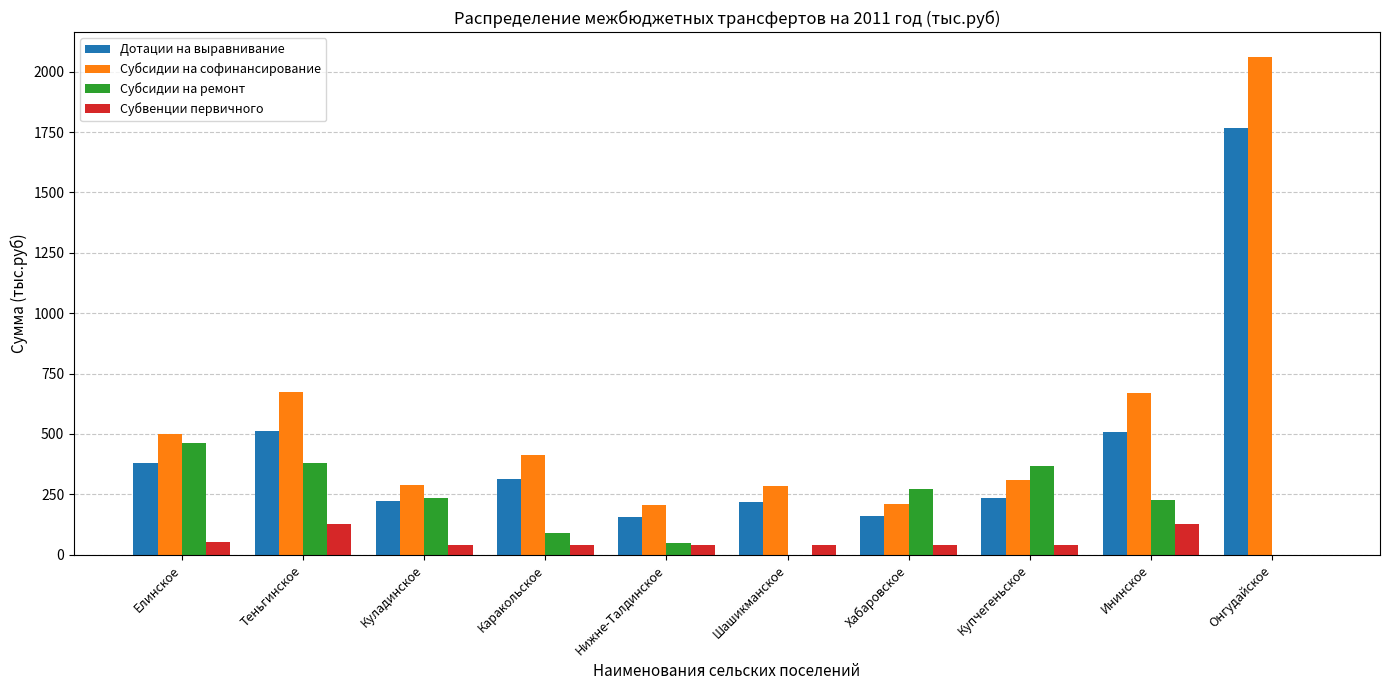

At which category is the sum across all series the highest?

Онгудайское